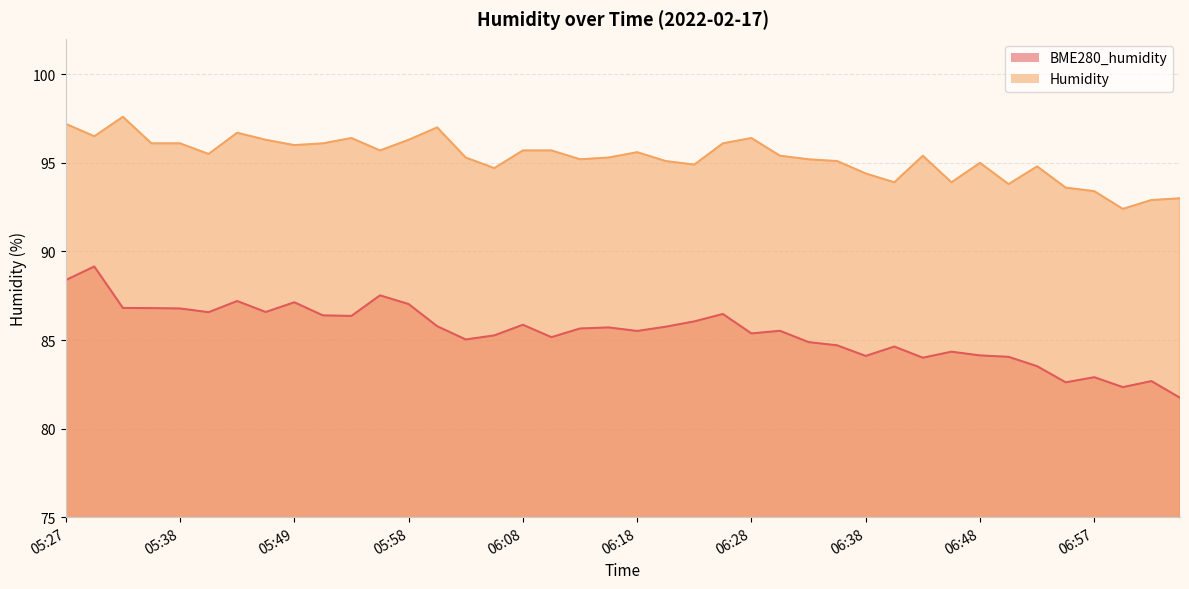

True or false: BME280_humidity and Humidity cross at least once.

False